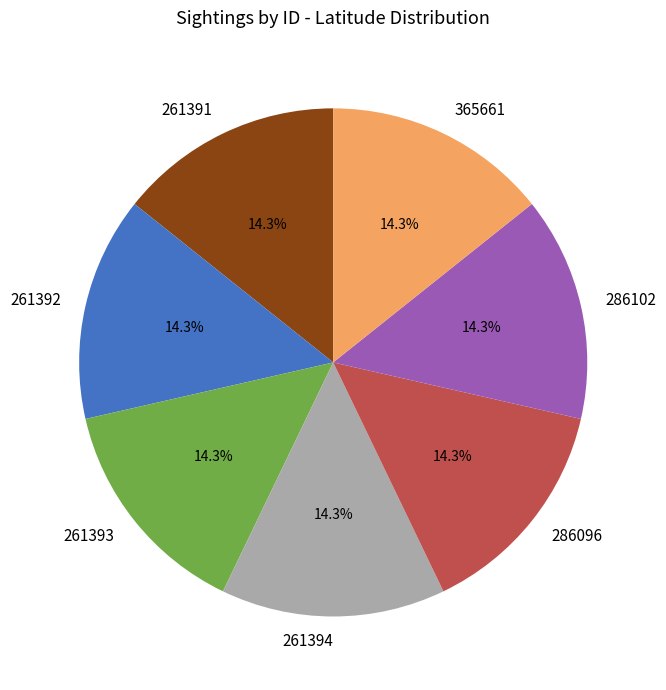

To the nearest percent, what is the combined percentage of 365661 and 261393?

29%